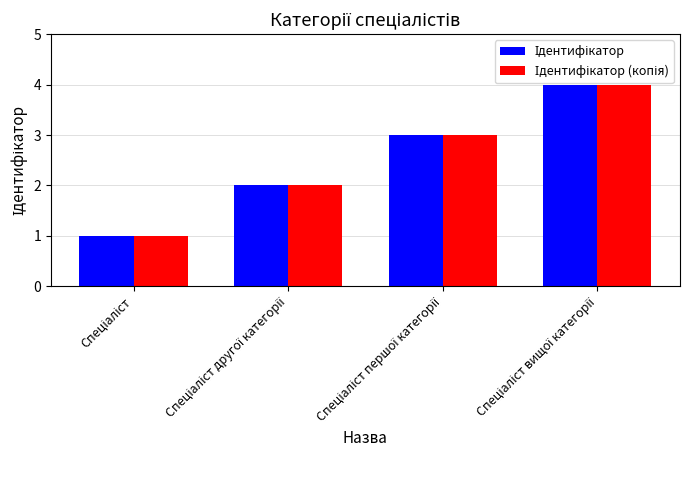

How many bars are there in each group?

2